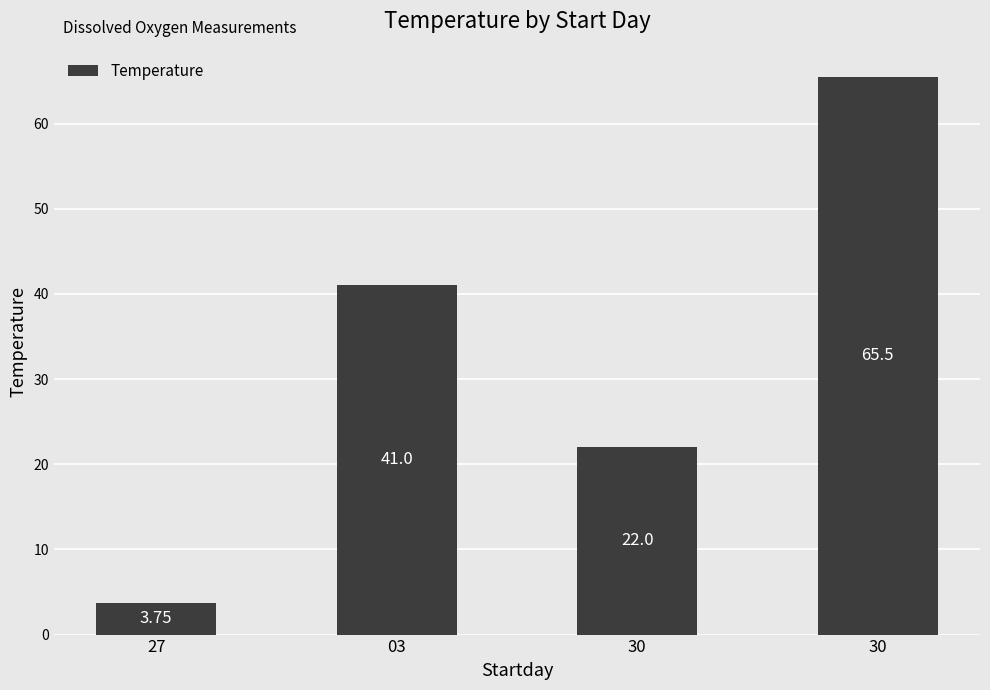

How many values are below 41?

2